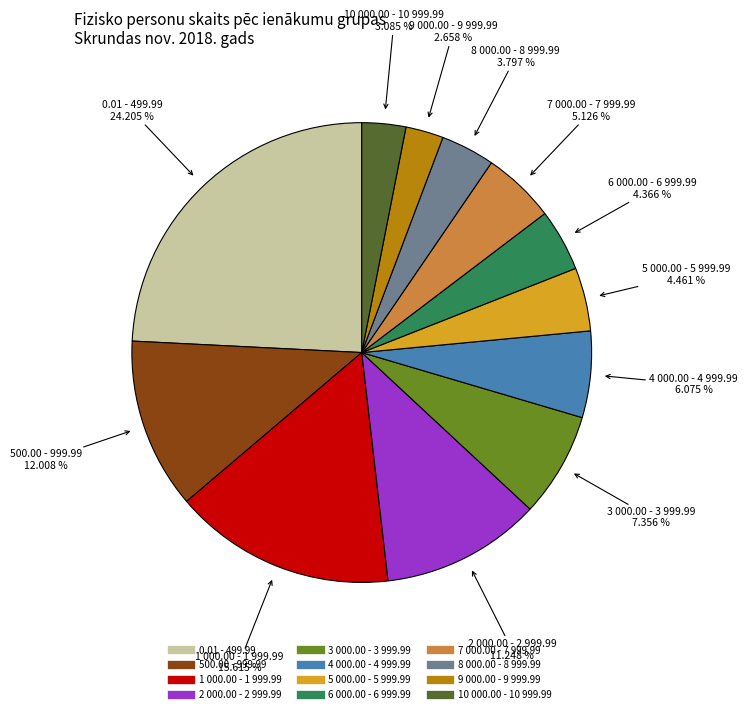

How many segments does this pie chart have?

12